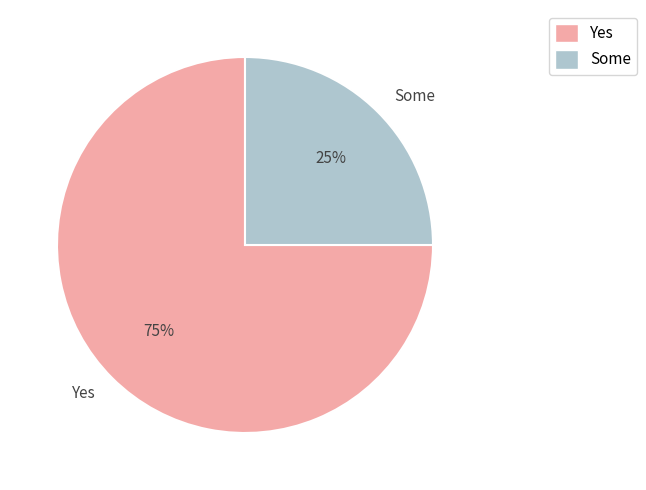

Is it true that Some is 10% of the pie?

False